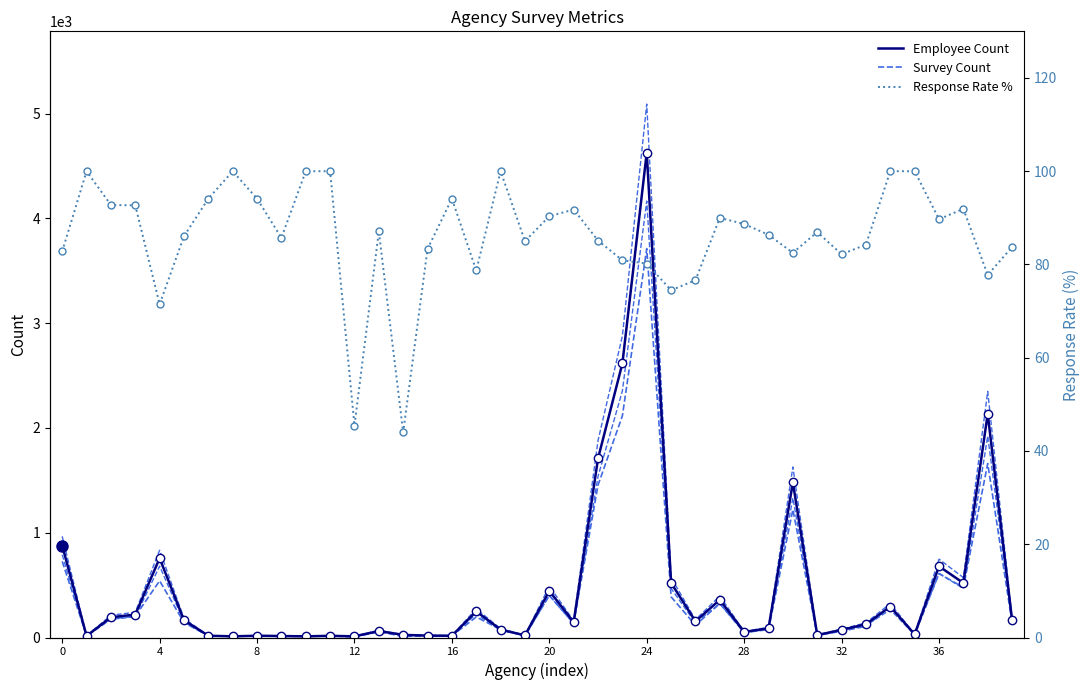

Is the value of Response Rate % at 36 greater than the value of Survey Count at 11?

Yes